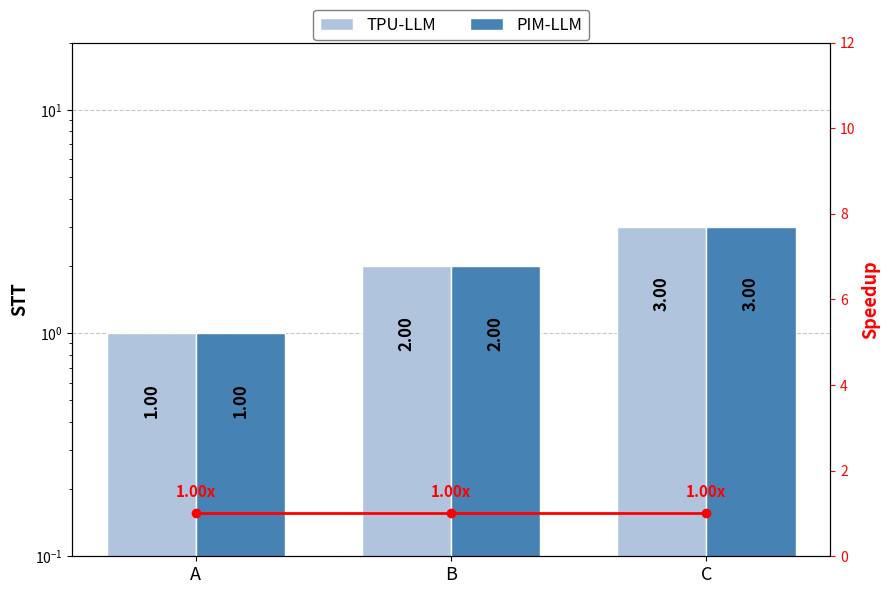

Where is Speedup nearest to the value 1?

A